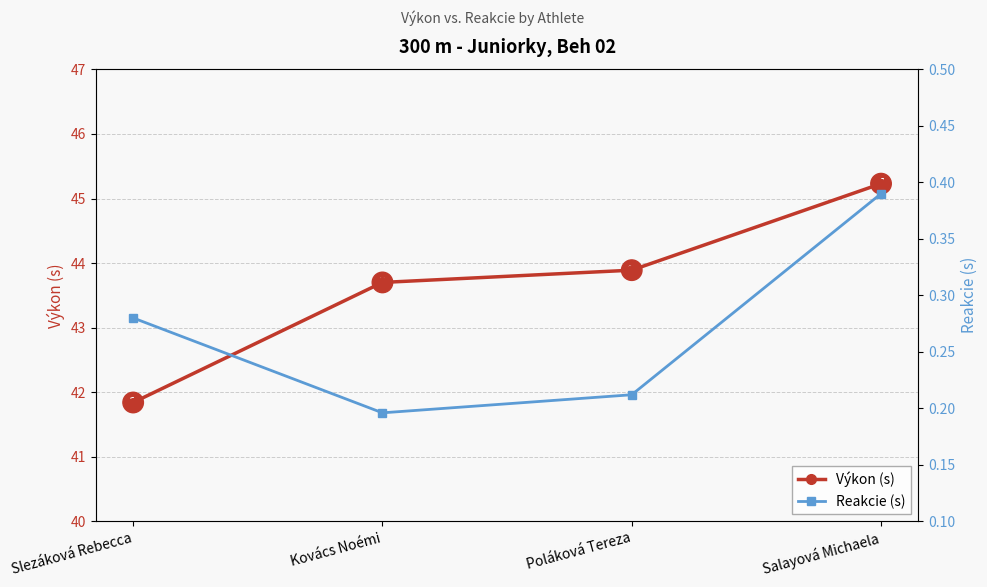

Which label corresponds to the largest value in the chart?

Salayová Michaela